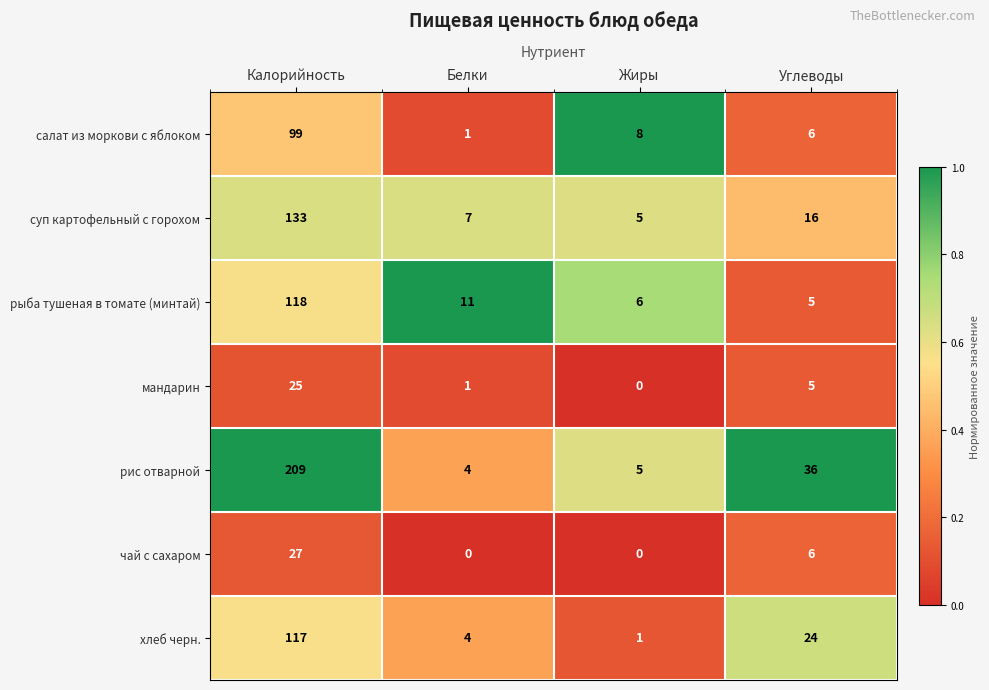

What is the greatest value displayed?

209